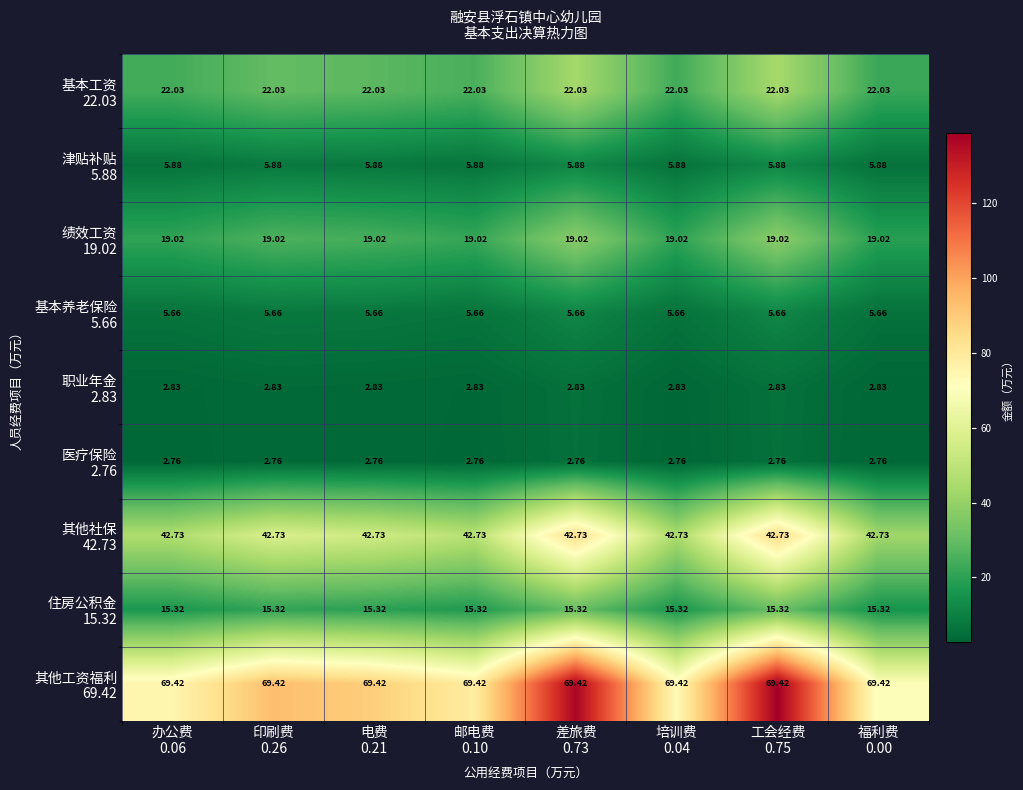

Count the number of data series in this chart.

9